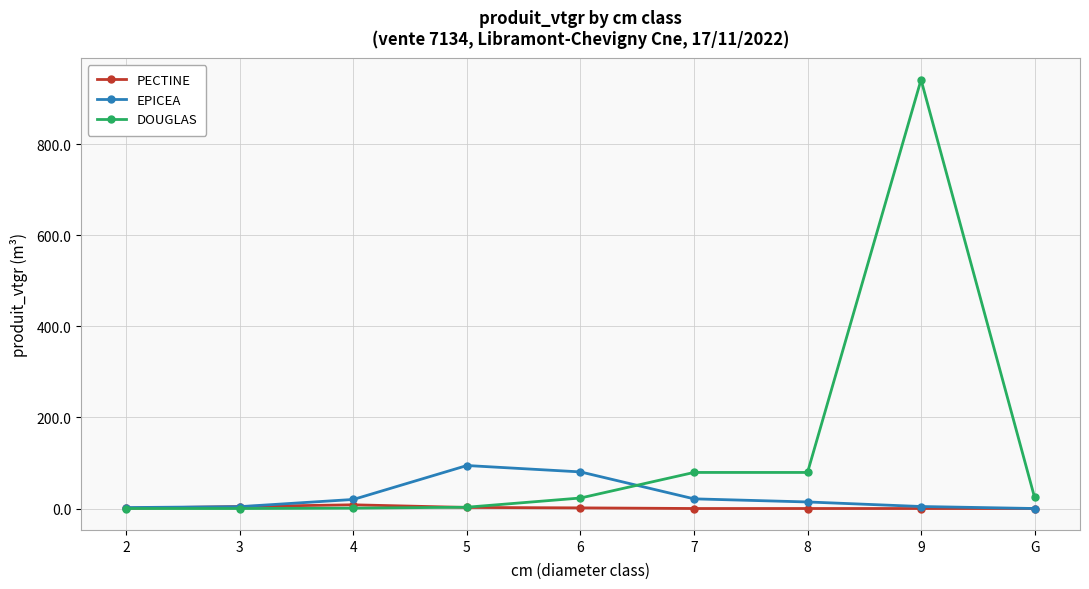

What is the greatest value displayed?

942.0